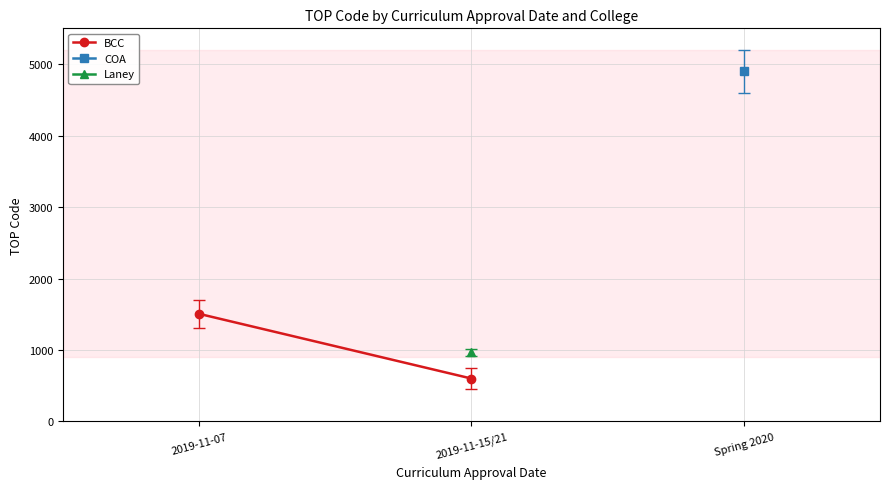

At which label is the value closest to 1053?

2019-11-15/21